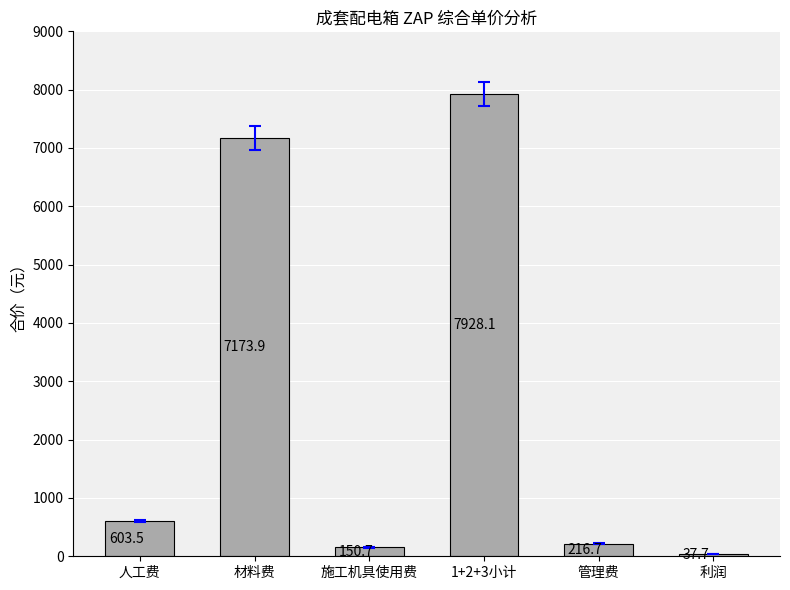

How many bars are there in total?

6